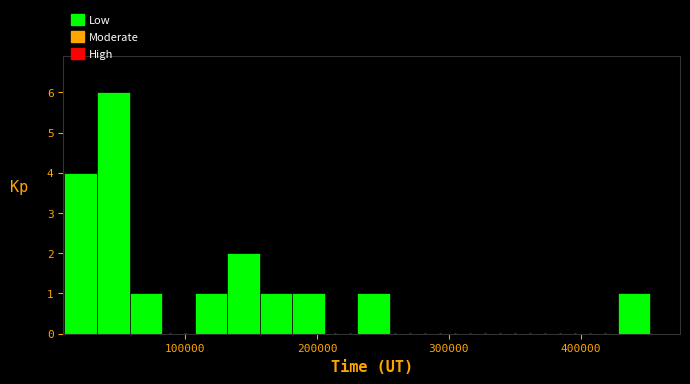

Around what value on the x-axis is the tallest bar? Give the approximate position of its centre, as read against the axis.

50000